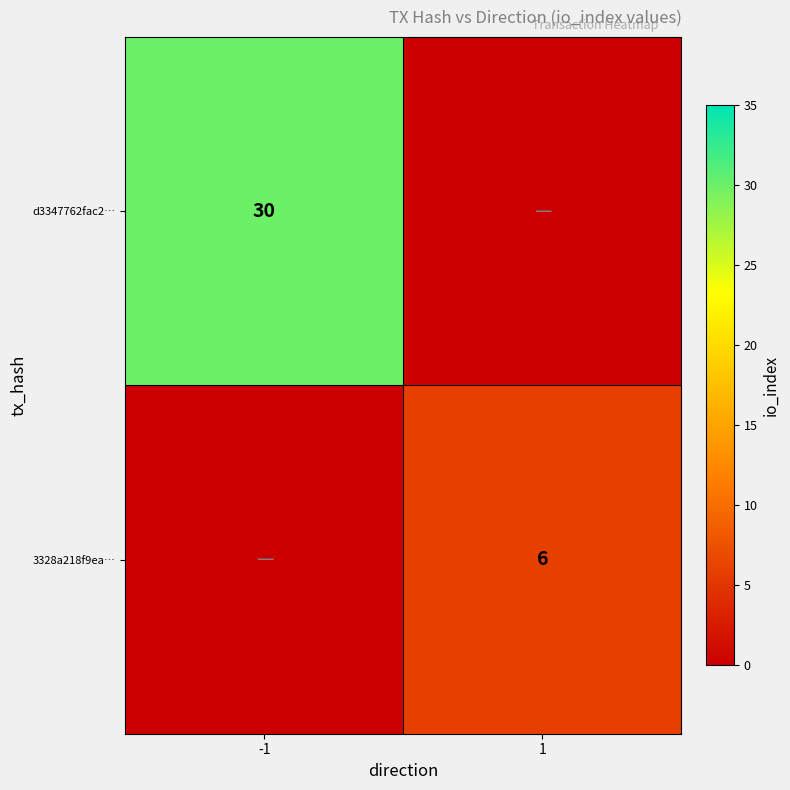

The value of 3328a218f9ea… at 1 is 6. True or false?

True